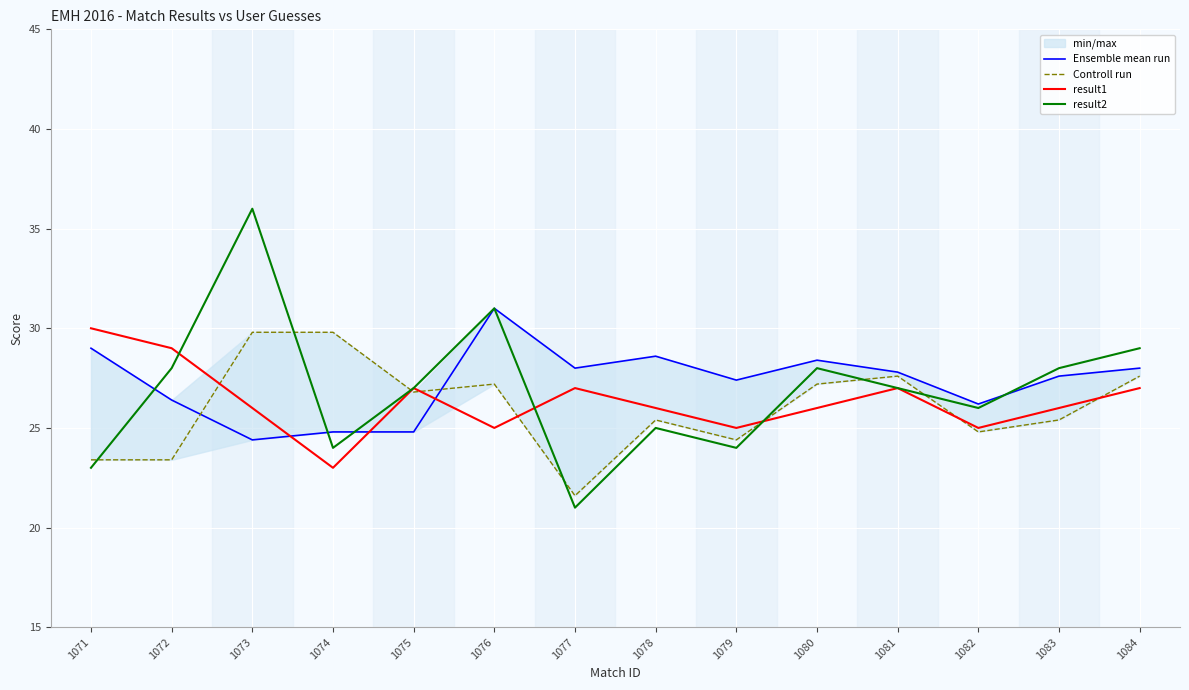

True or false: Controll run has a value of 13.3 at 1079.

False